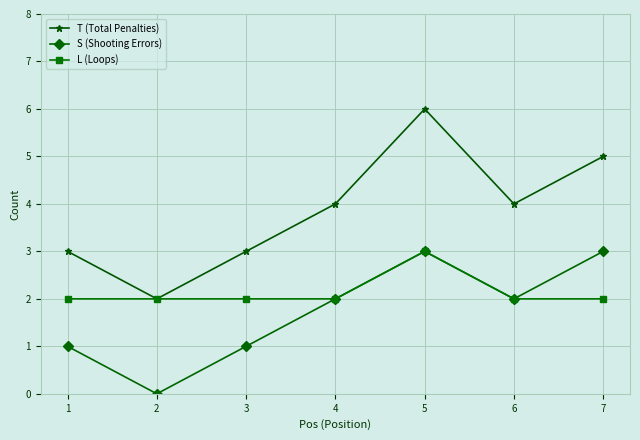

What is the difference between the highest and lowest values at 5?

3